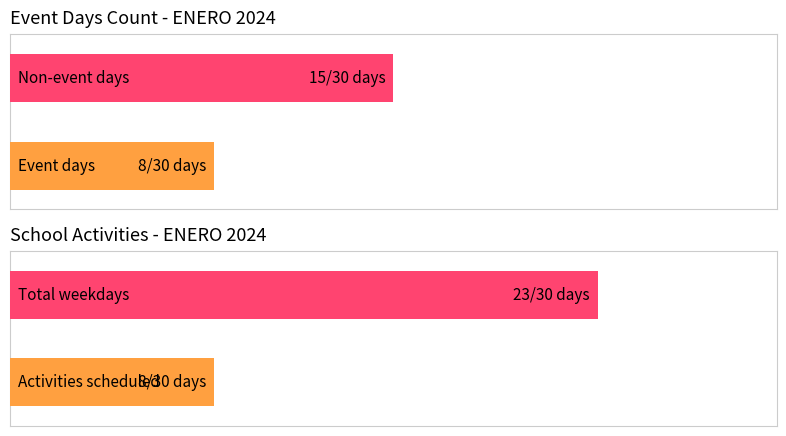

Is it true that Average utilization equals 7 at 9?

False